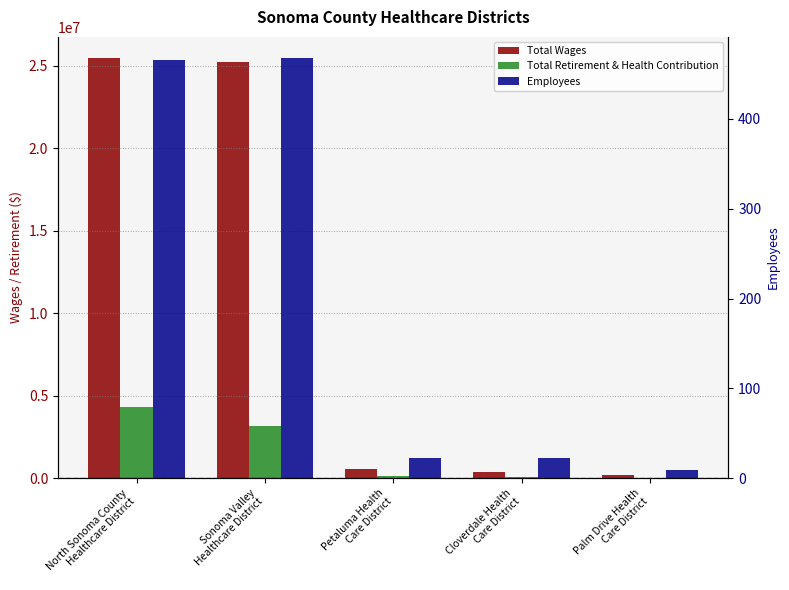

Is it true that Total Retirement & Health Contribution equals 0 at Palm Drive Health
Care District?

True